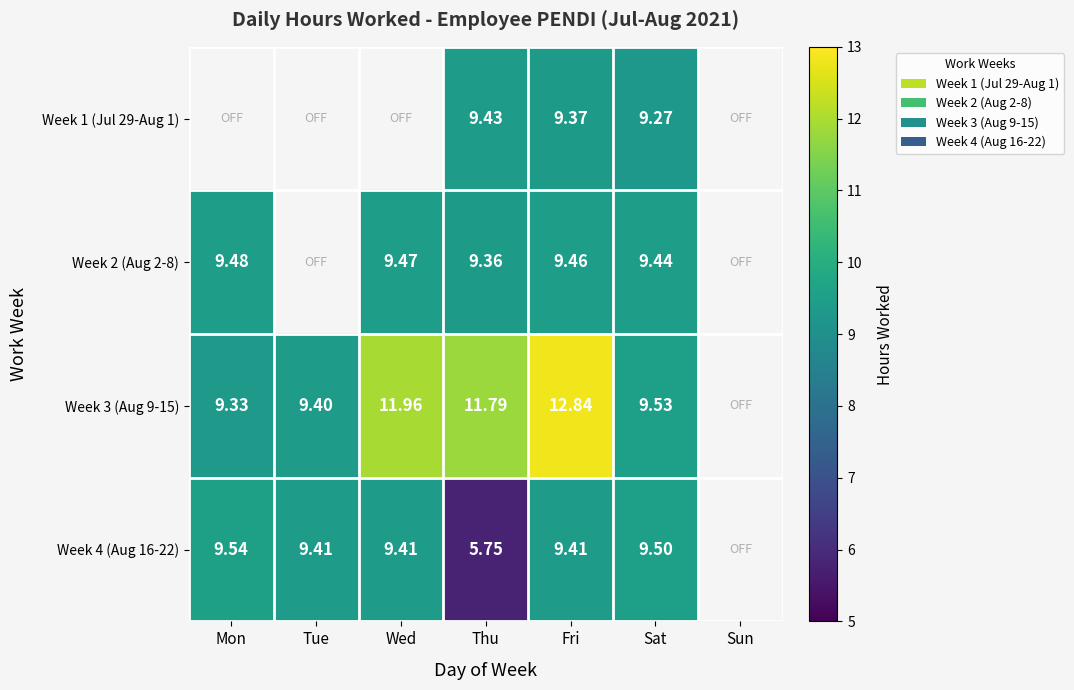

What is the difference between the Week 3 (Aug 9-15) values at Tue and Wed?

2.6